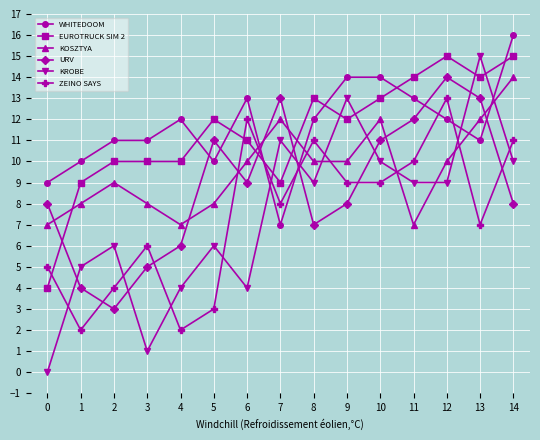

Which category has the highest value across all series?

14